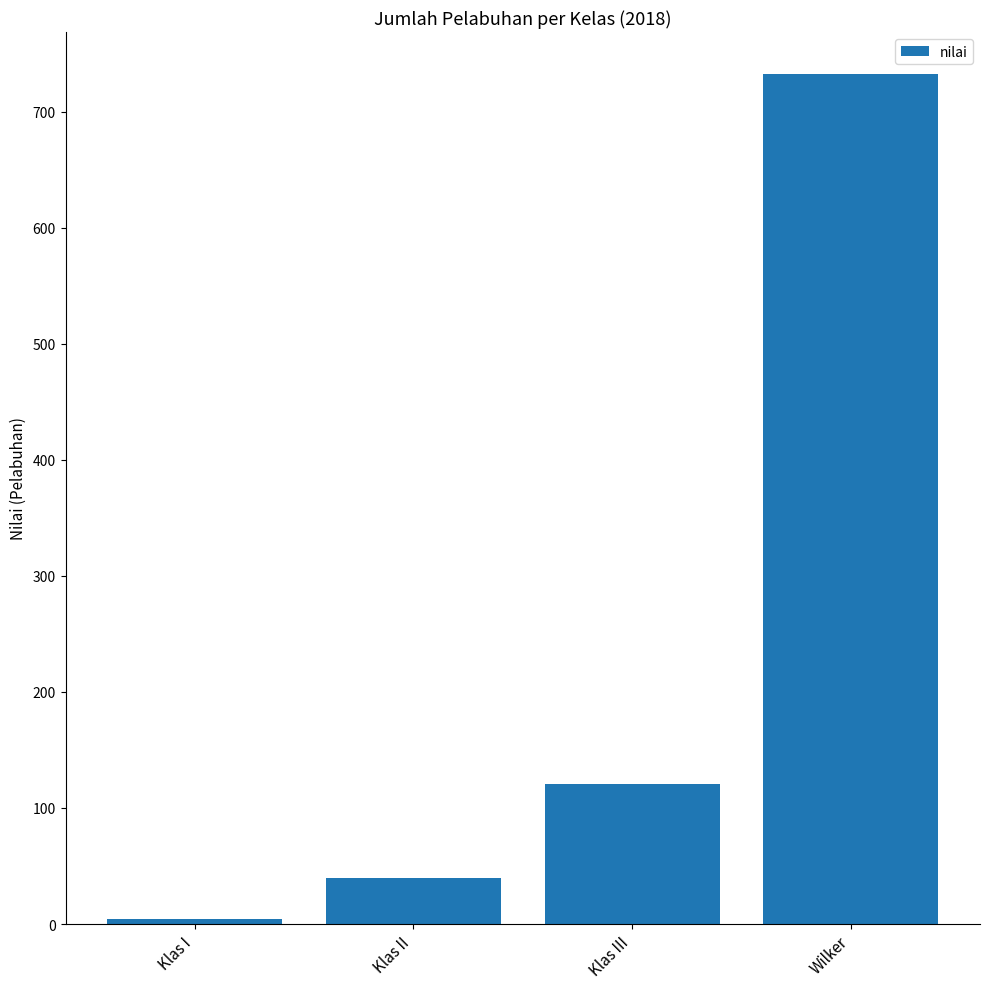

What is the sum of all values?

897